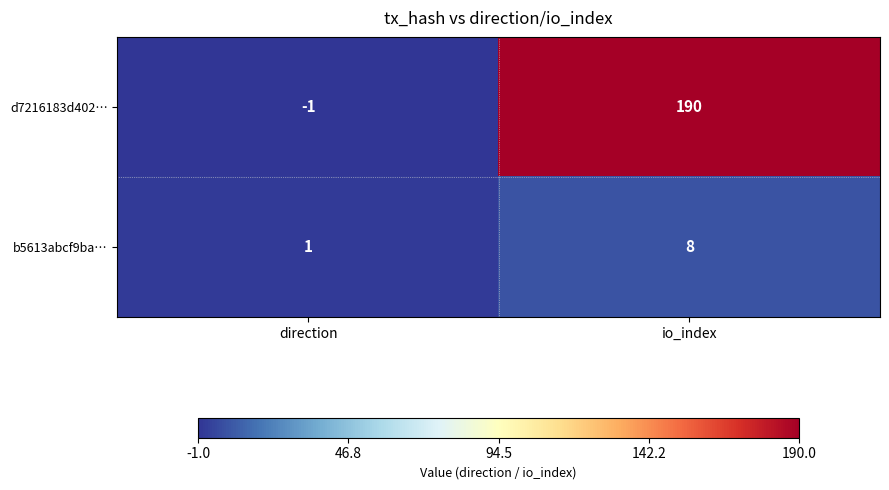

At which label is d7216183d402… closest to 94?

direction